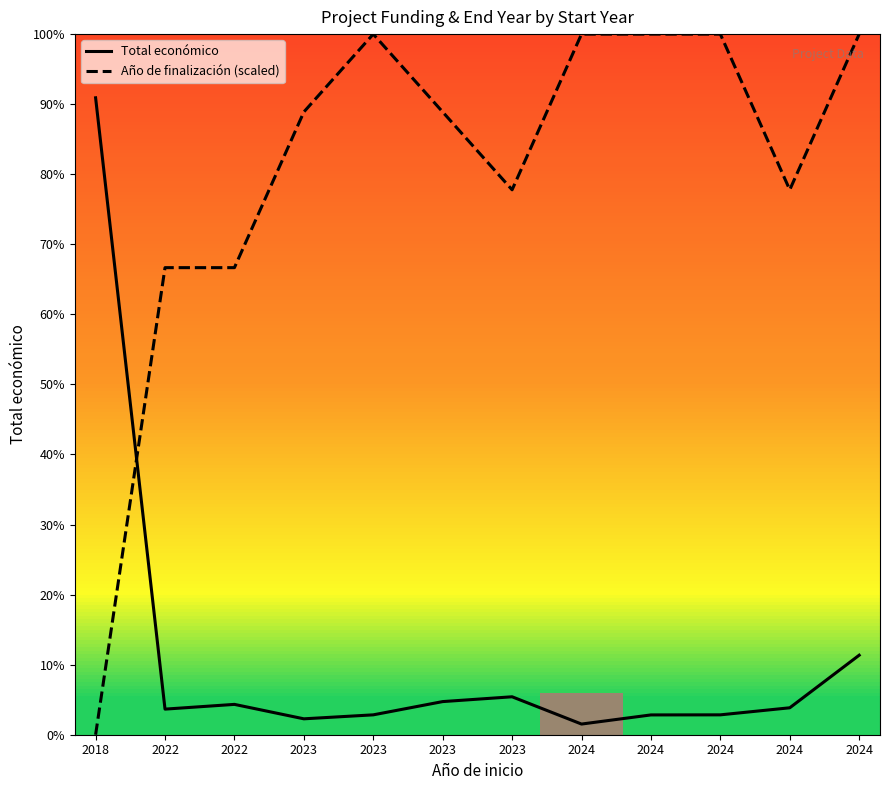

What is the value of the Total económico point at the 9th from the left?

80498.0